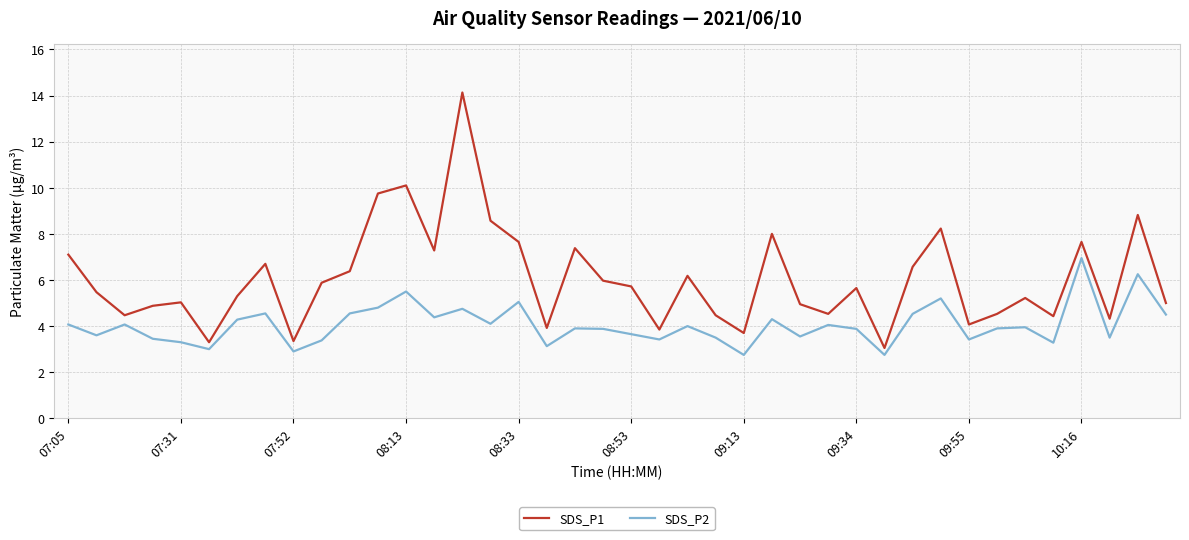

What is the highest value of the SDS_P1 series?

14.1